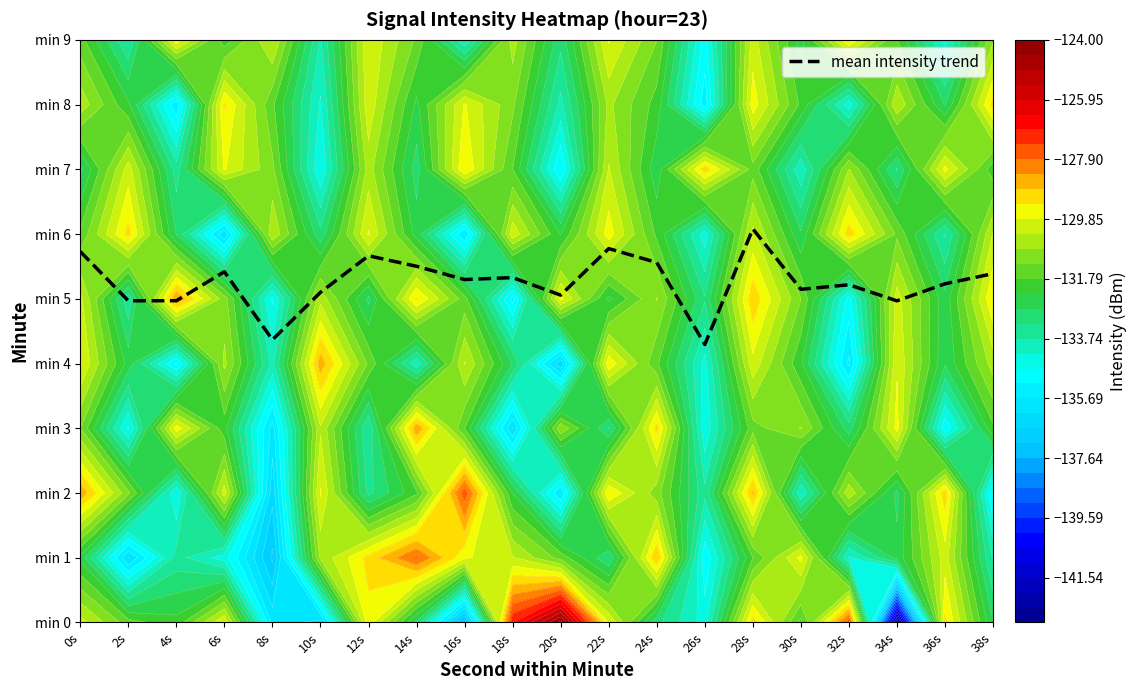

What is the sum of the values at 8s and 10s?

9.5